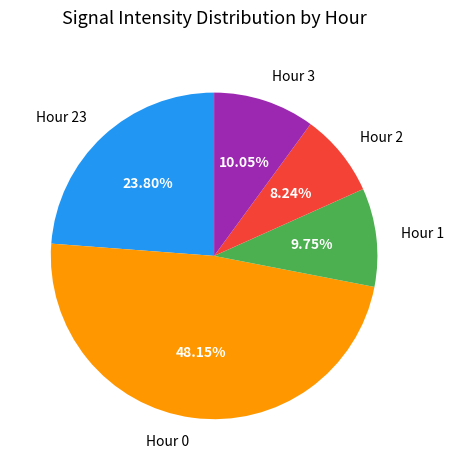

To the nearest percent, what is the difference between the Hour 0 and Hour 3 slice percentages?

38%